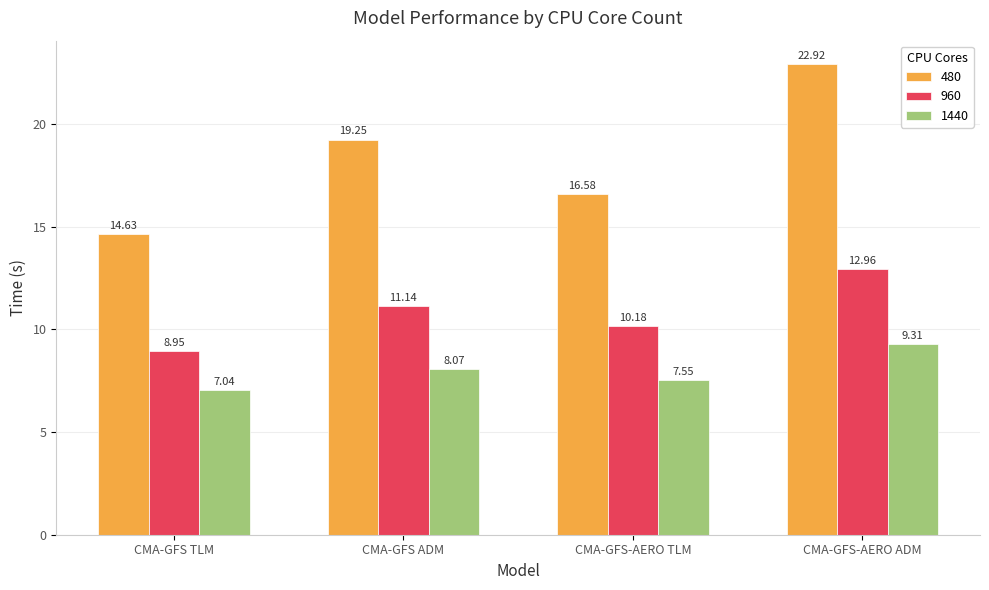

Is the value of 1440 at CMA-GFS-AERO ADM greater than the value of 960 at CMA-GFS-AERO TLM?

No